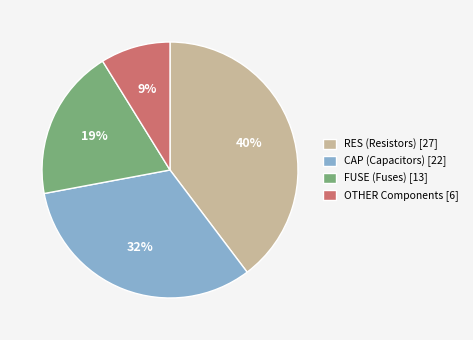

Rank the categories by value from lowest to highest.

OTHER Components [6], FUSE (Fuses) [13], CAP (Capacitors) [22], RES (Resistors) [27]